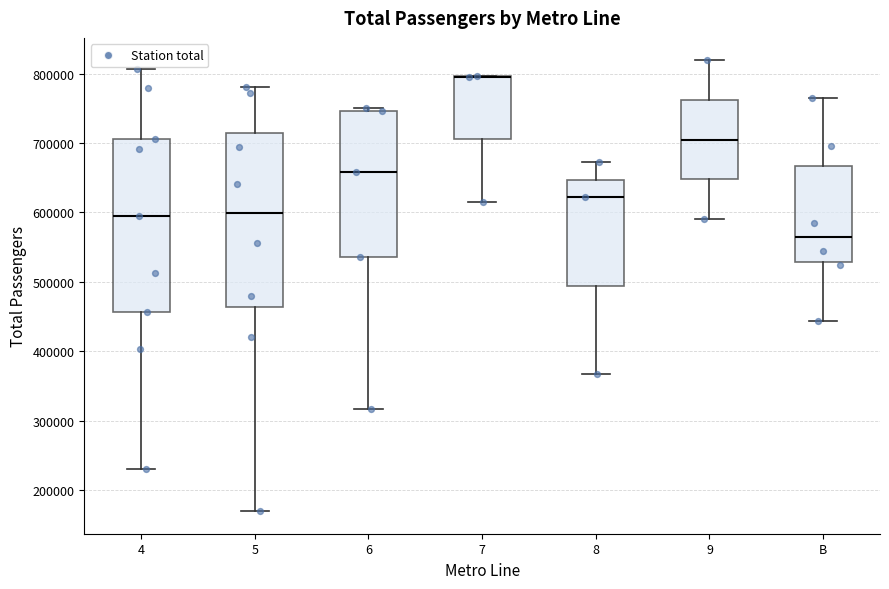

Reading left to right, read every box against the y-axis: the position of its median line, the range the box covers, and the ends of its whiskers. The values are not printed on the chart, so give them approximately, as read against the axis.

4: median 590000, box 460000 to 710000, whiskers 230000 to 810000
5: median 600000, box 460000 to 710000, whiskers 170000 to 780000
6: median 660000, box 540000 to 750000, whiskers 320000 to 750000 (just above the box's upper edge)
7: median 800000 (drawn on the box's upper edge), box 710000 to 800000, whiskers 610000 to 800000
8: median 620000, box 490000 to 650000, whiskers 370000 to 670000
9: median 700000, box 650000 to 760000, whiskers 590000 to 820000
B: median 560000, box 530000 to 670000, whiskers 440000 to 760000